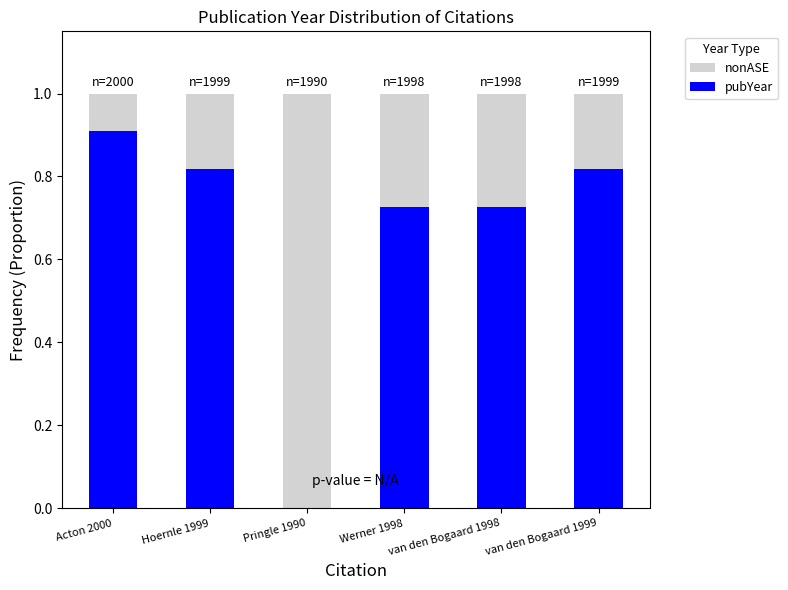

What is the maximum value for pubYear?

0.9